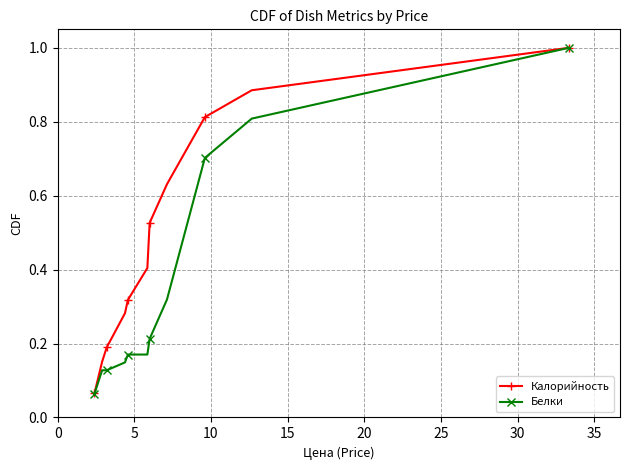

List the series in order of their overall mean, highest first.

Калорийность, Белки